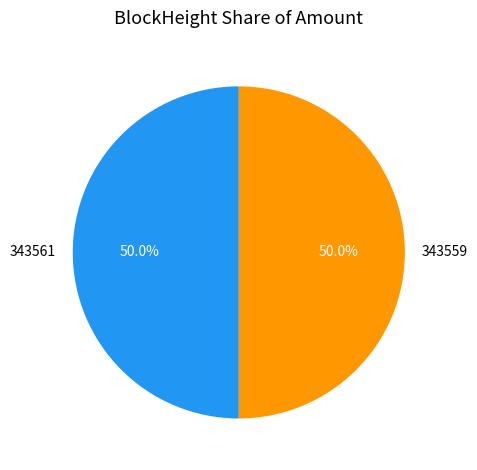

Count the number of slices in the pie.

2